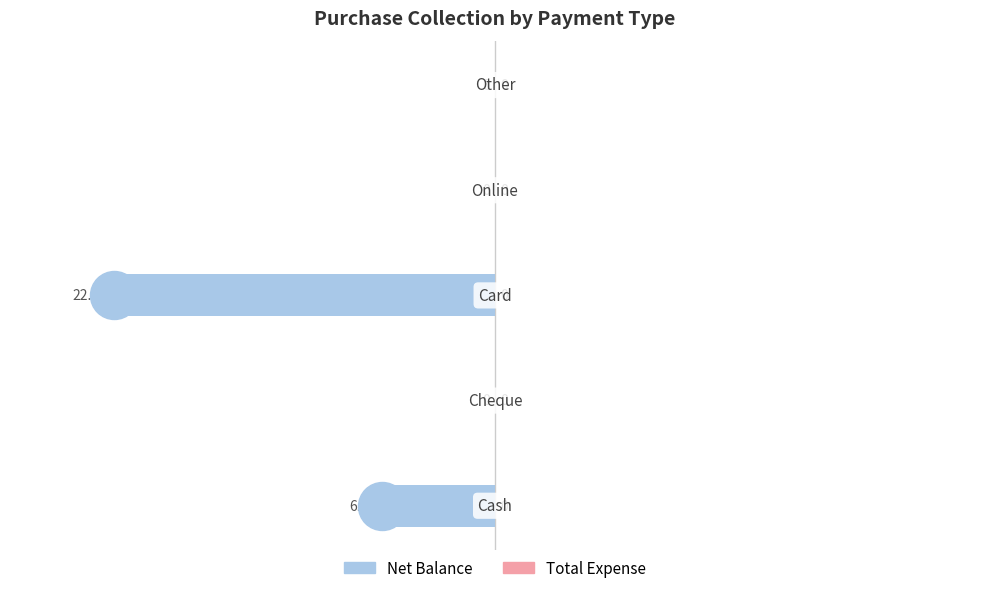

What is the sum of all values?

-28500